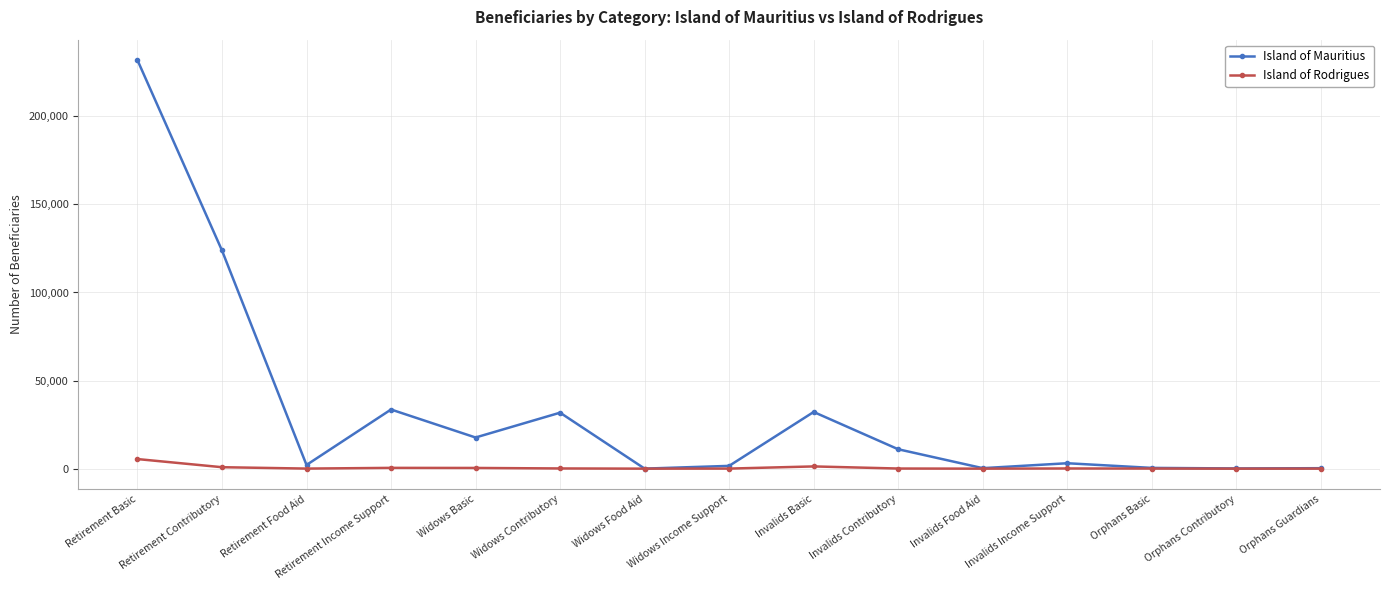

Which series has the widest spread of values?

Island of Mauritius